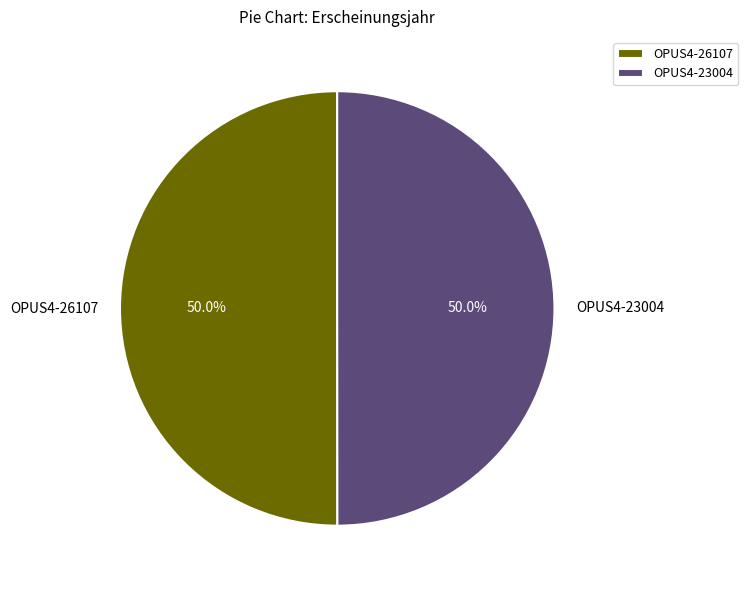

What is the ratio of the value at OPUS4-23004 to the value at OPUS4-26107?

1.0